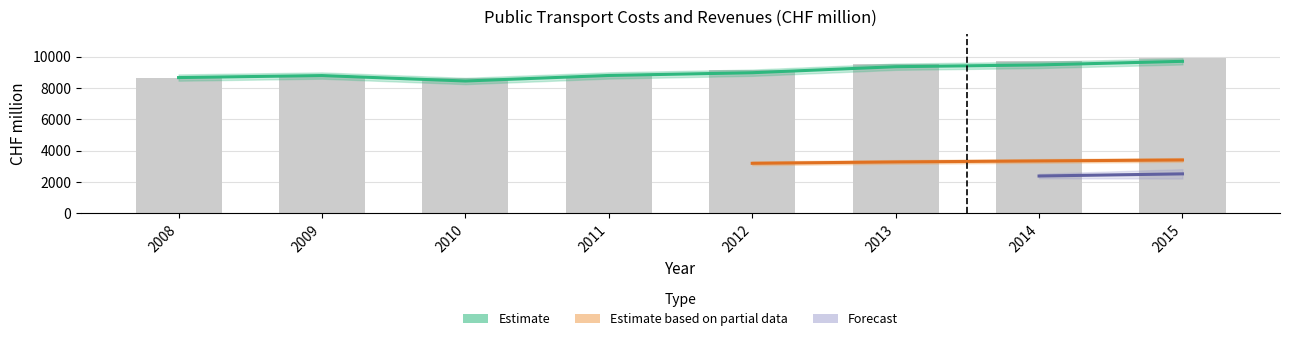

What is the lowest value of the Railway revenues series?

8454